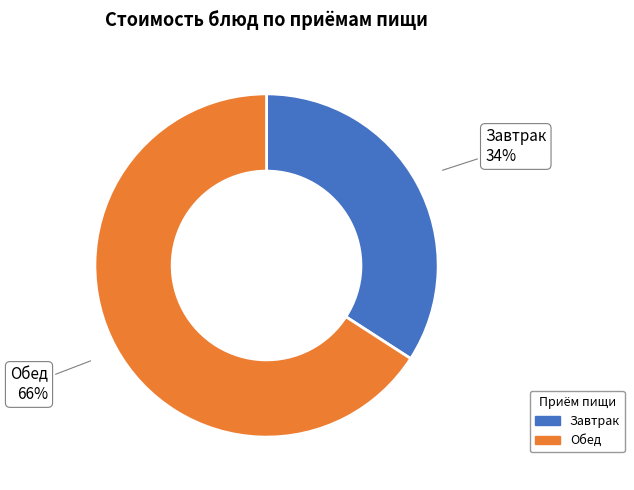

To the nearest percent, what is the average slice percentage?

50%